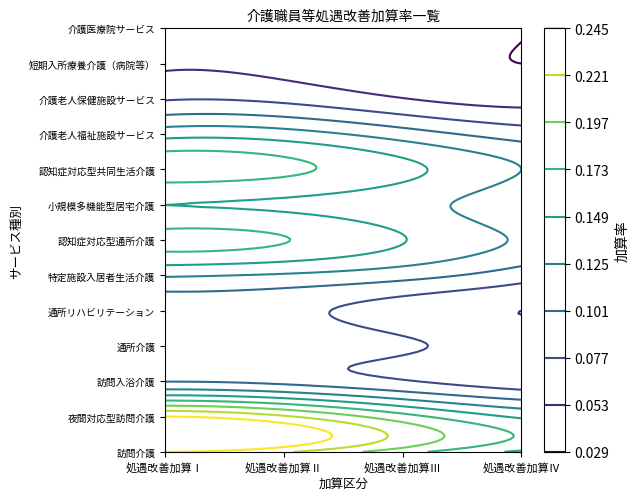

Which series has the largest total across all categories?

訪問介護